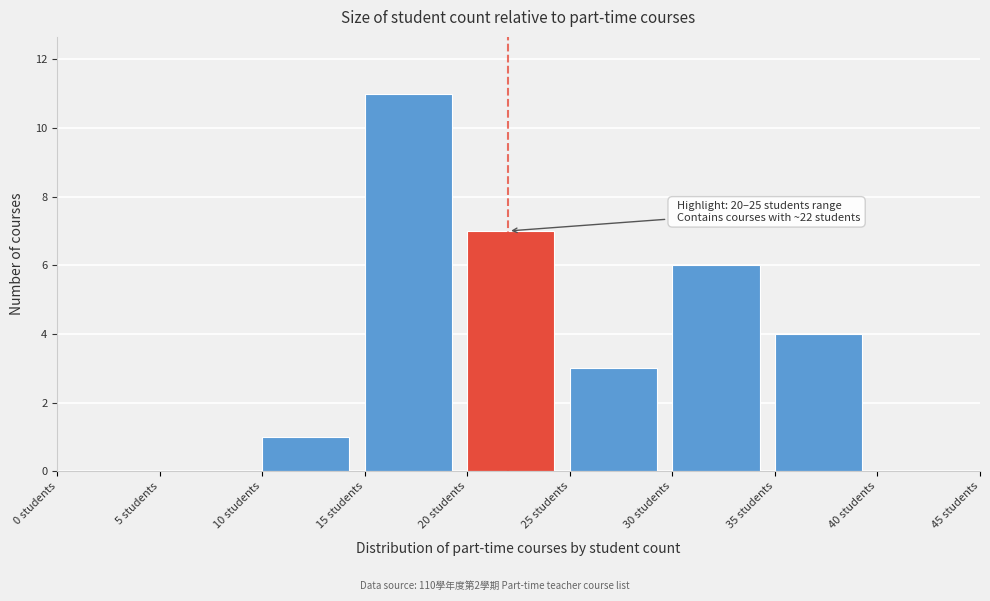

Over which range of the x-axis is the bar tallest?

15 to 20